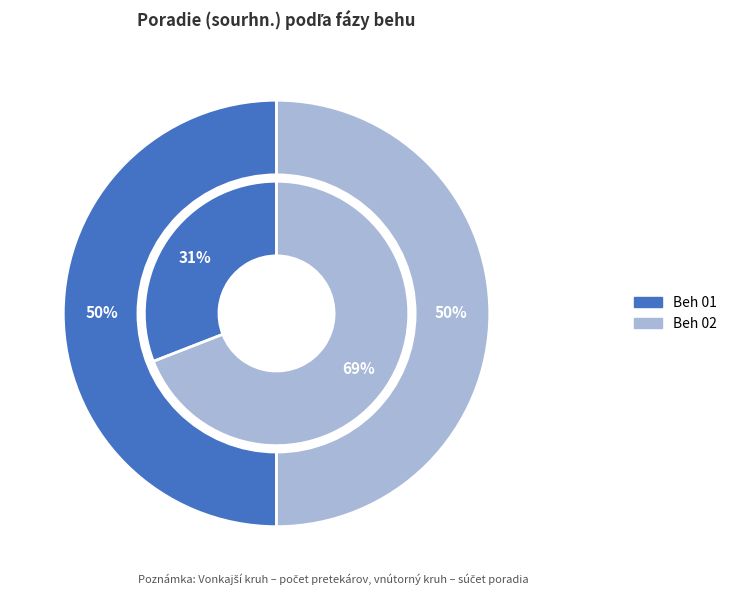

Which series has the widest spread of values?

Beh 01